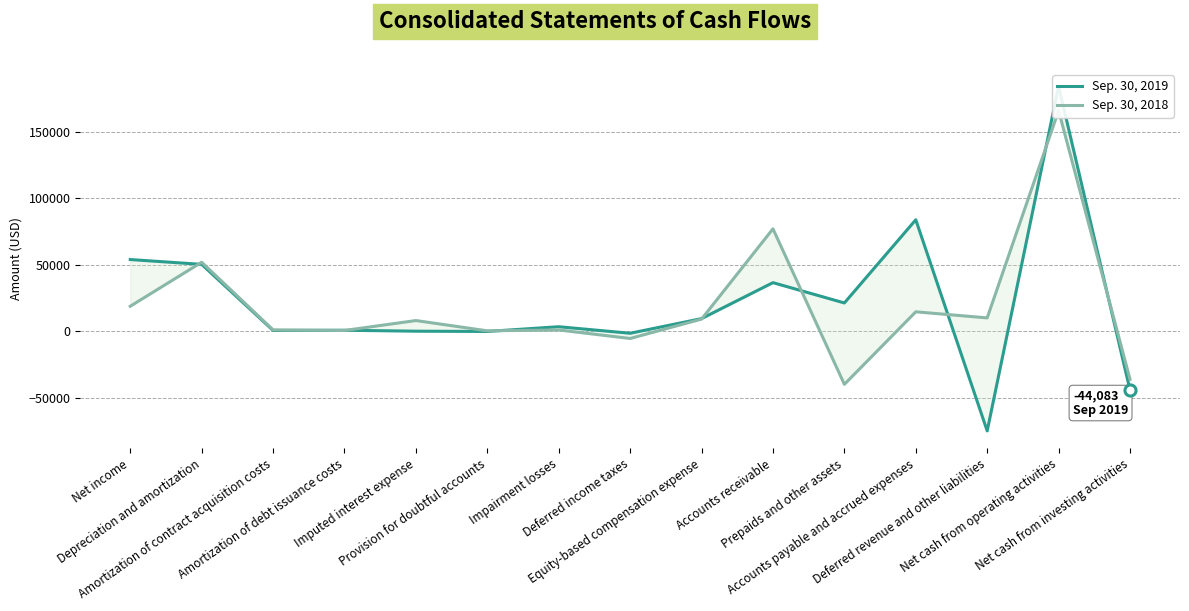

What is the highest value of the Sep. 30, 2019 series?

184397